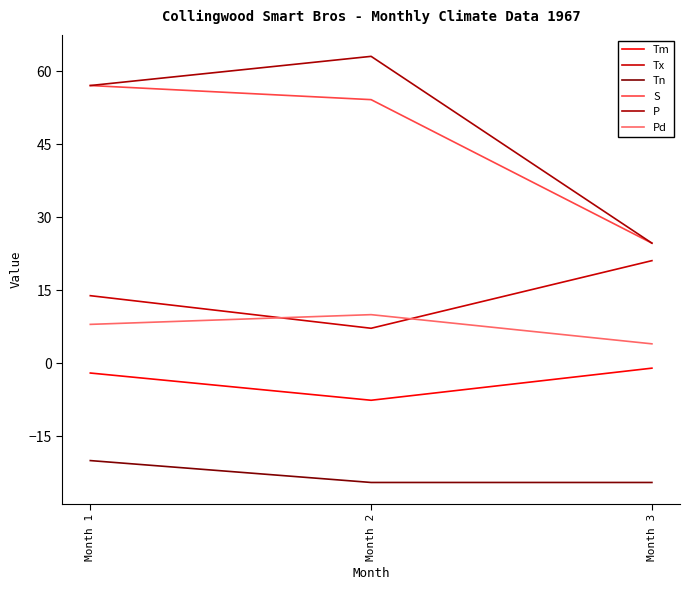

Does the chart display data point markers on the line(s)?

No